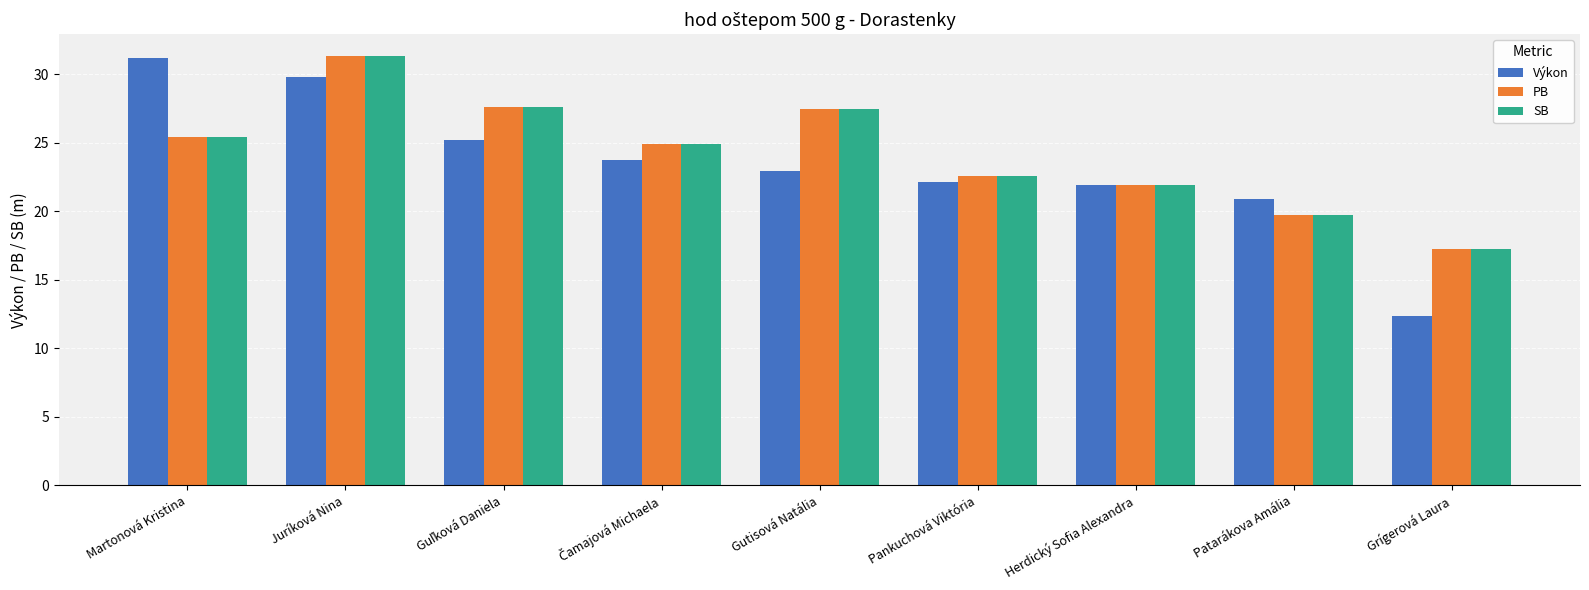

Where does the PB series first go above 24?

Martonová Kristina